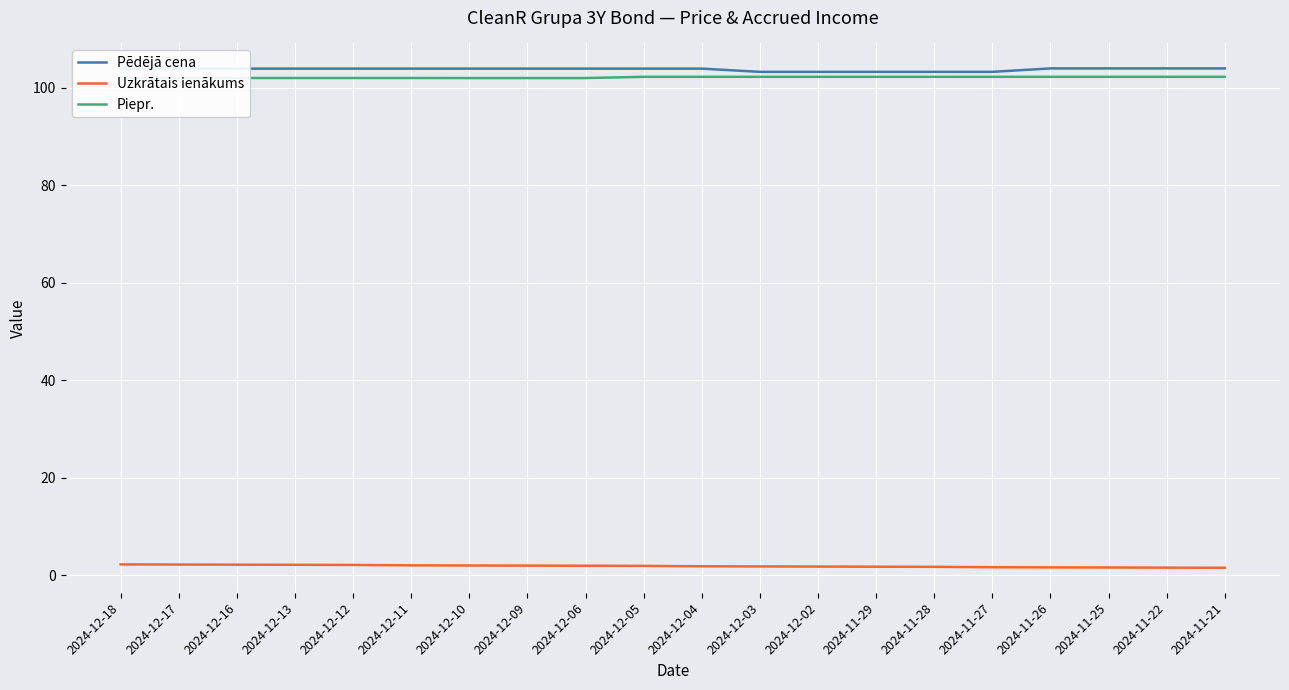

What is the maximum value shown in the chart?

104.0